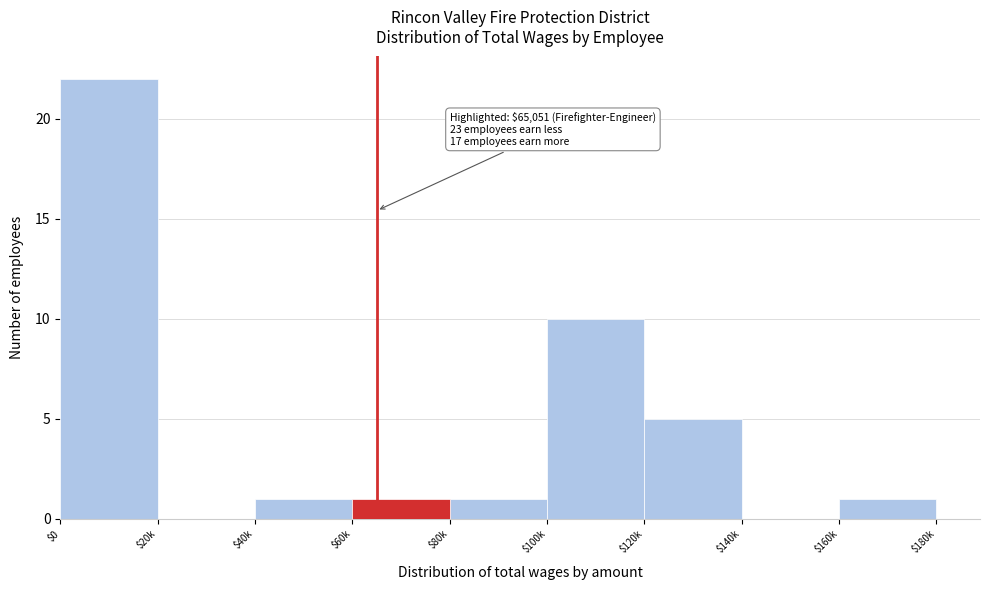

What is the sum of all values?

41